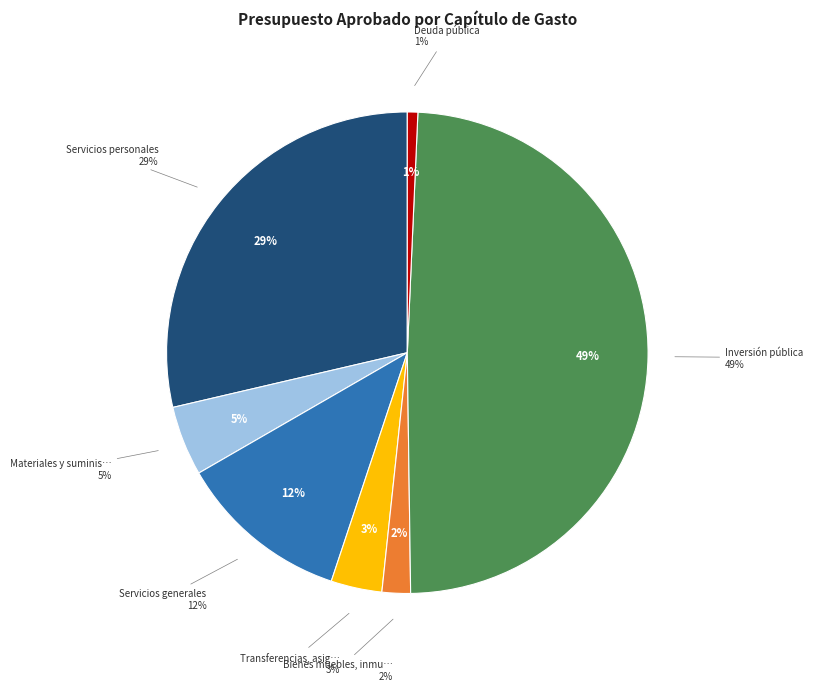

Which slice is the smallest?

Deuda pública